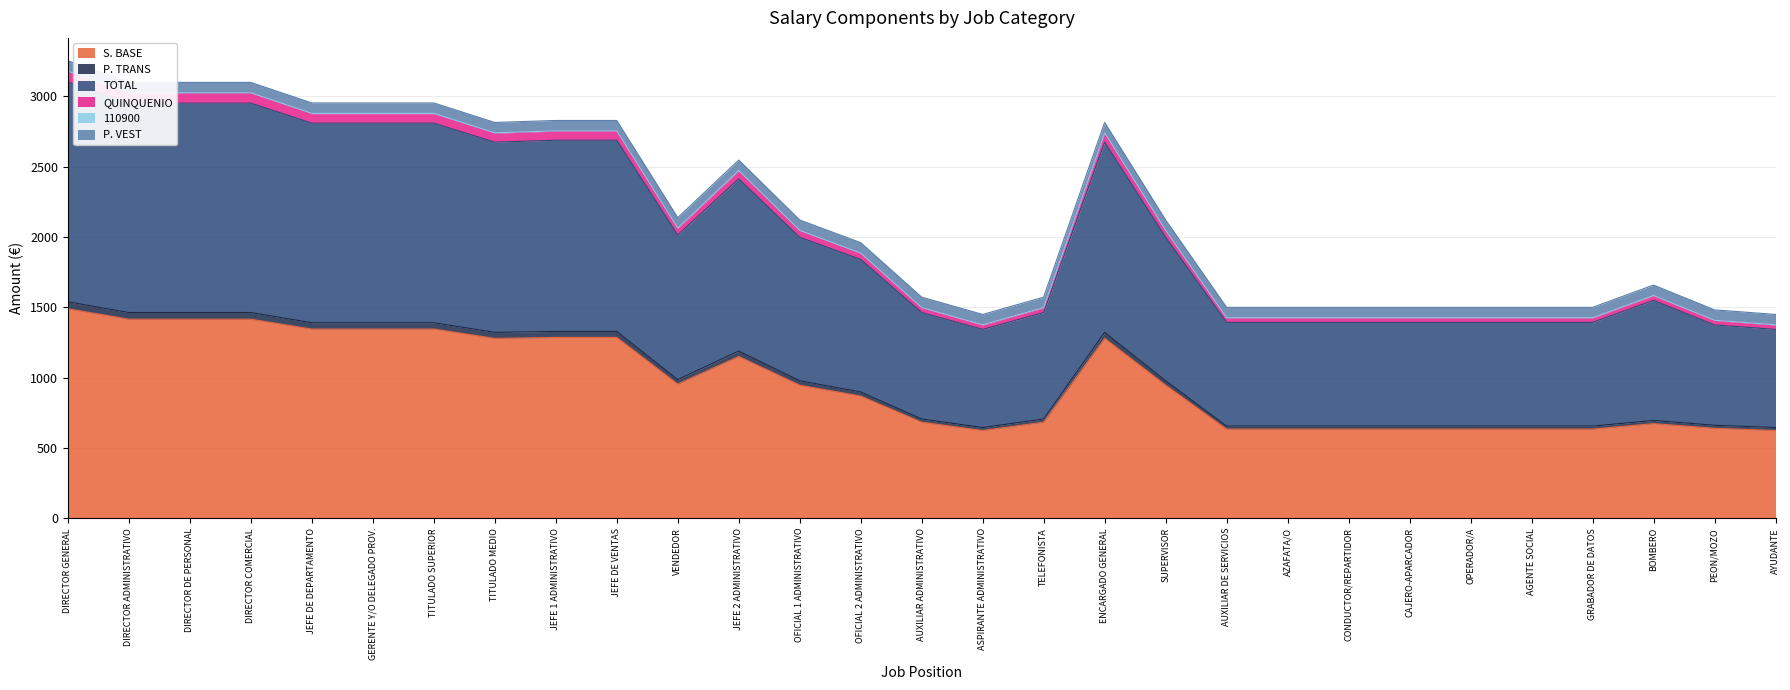

What is the minimum value for S. BASE?

624.0